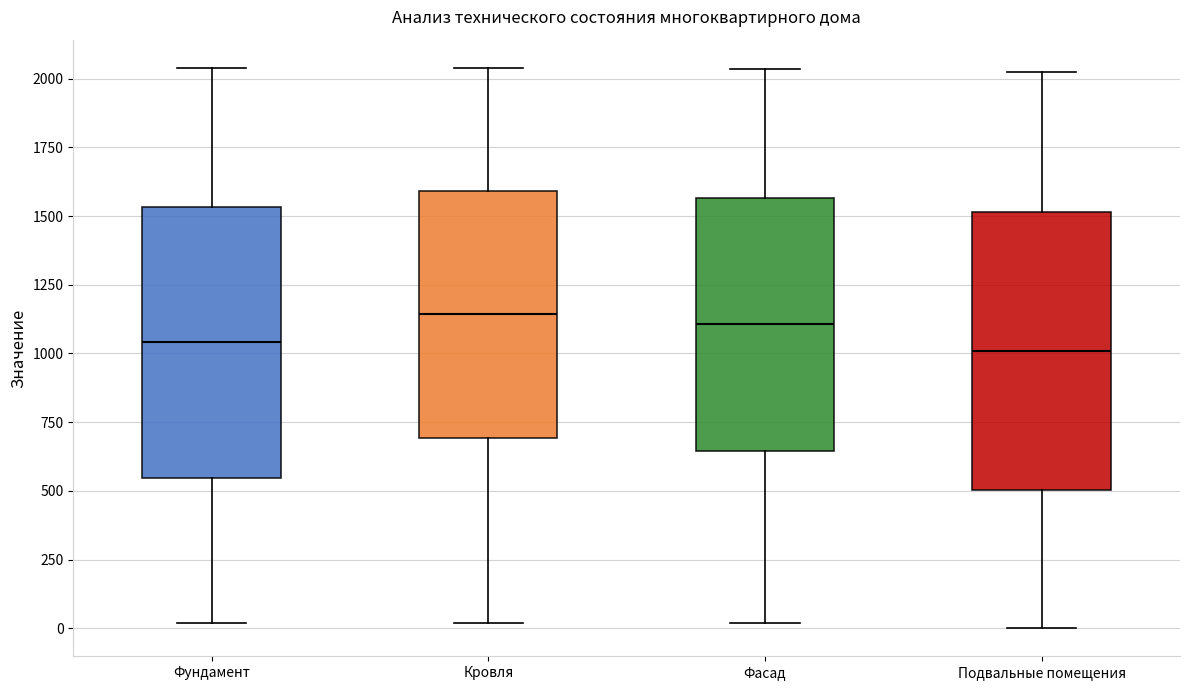

Reading left to right, transcribe this box plot: for each box, give where its median line is, the range the box spans, and where its two whiskers end, as read against the y-axis. The values are not printed on the chart, so give them approximately, as read against the axis.

Фундамент: median 1050, box 550 to 1550, whiskers 0 to 2050
Кровля: median 1150, box 700 to 1600, whiskers 0 to 2050
Фасад: median 1100, box 650 to 1550, whiskers 0 to 2050
Подвальные помещения: median 1000, box 500 to 1500, whiskers 0 to 2050